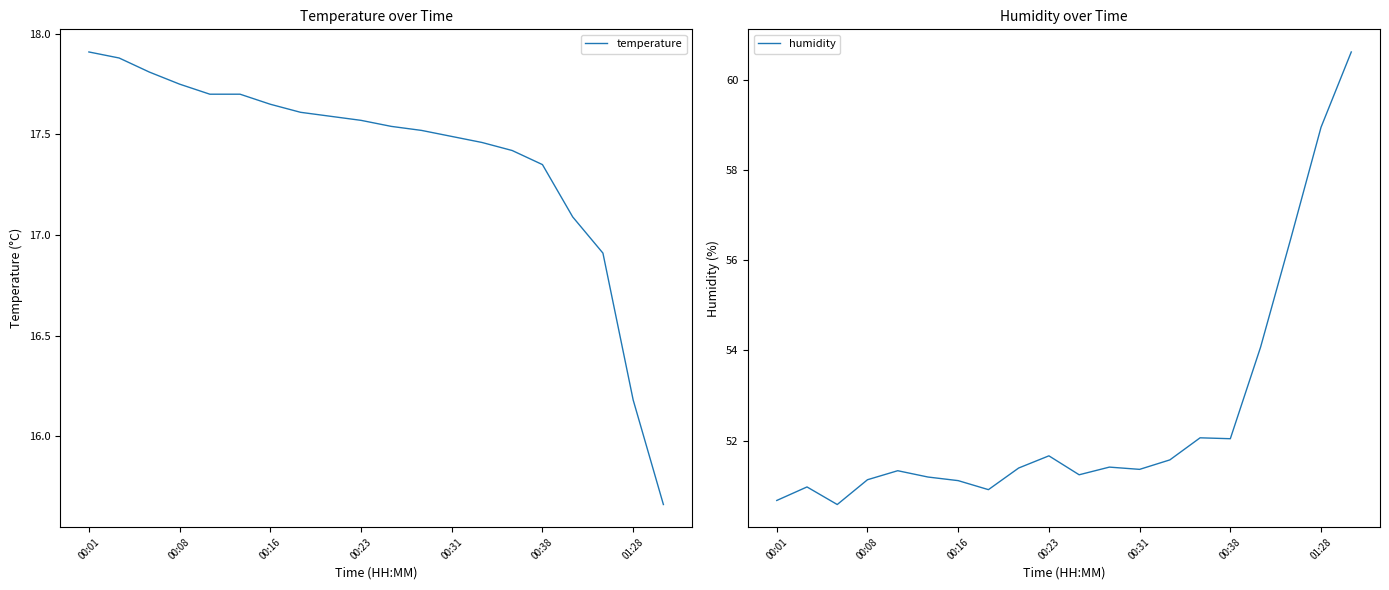

At which label is temperature closest to 16?

01:28